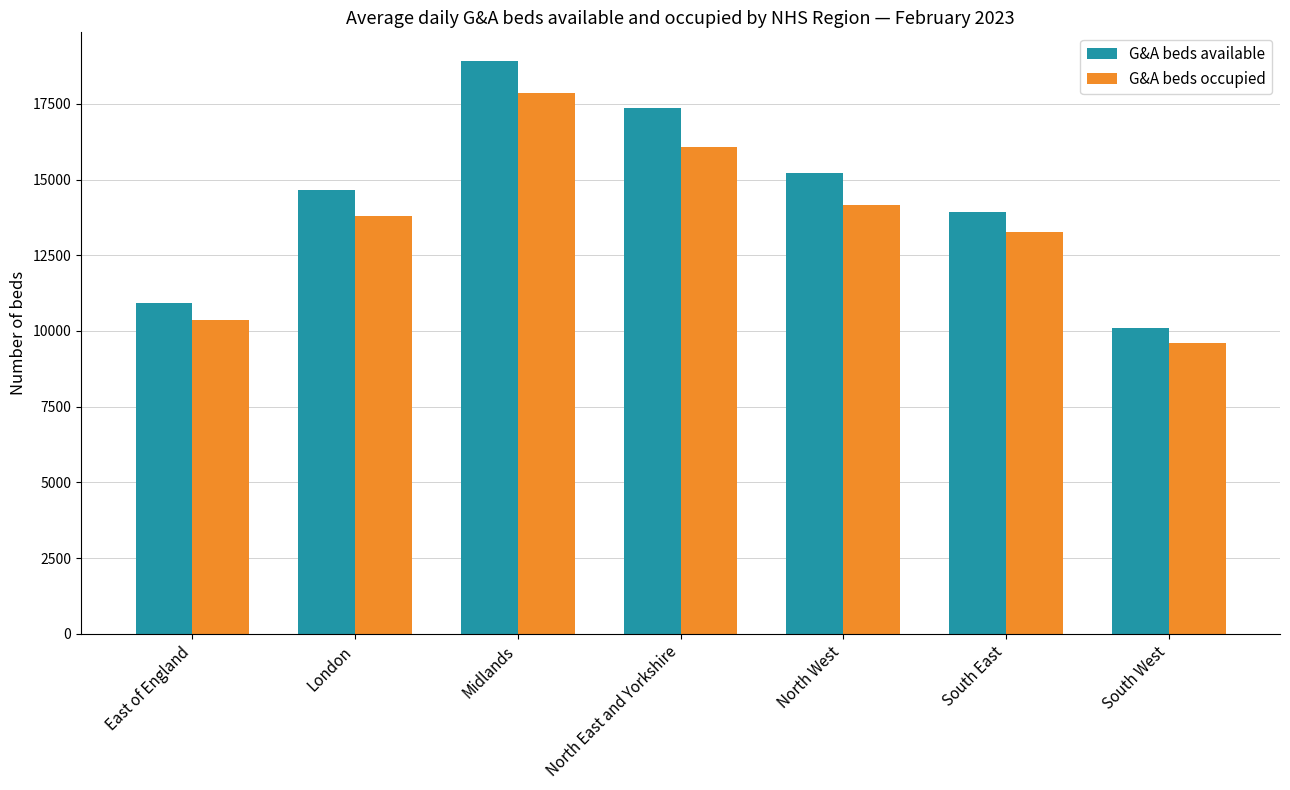

Are the bars horizontal?

No